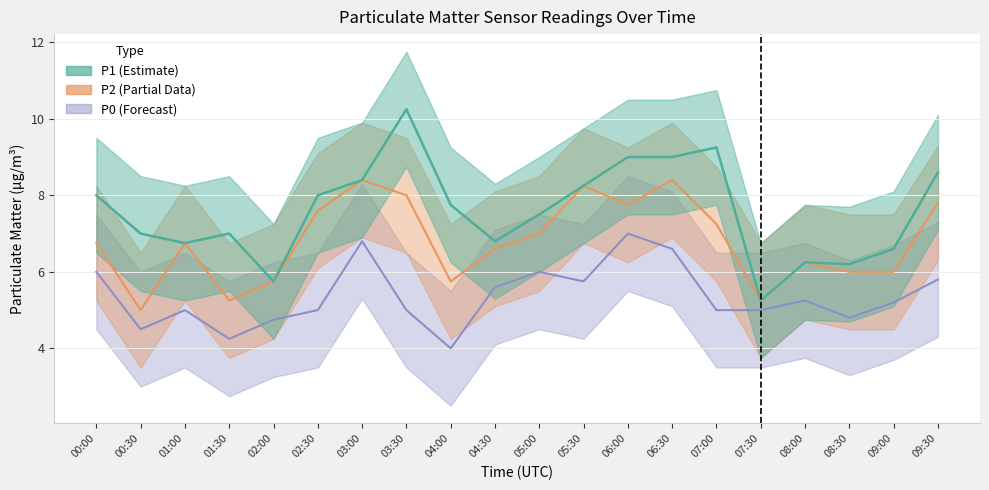

Reading left to right, what are all the values shown in this chart?

P1: 00:00=8.0	00:30=7.0	01:00=6.8	01:30=7.0	02:00=5.8	02:30=8.0	03:00=8.4	03:30=10.2	04:00=7.8	04:30=6.8	05:00=7.5	05:30=8.2	06:00=9.0	06:30=9.0	07:00=9.2	07:30=5.2	08:00=6.2	08:30=6.2	09:00=6.6	09:30=8.6
P2: 00:00=6.8	00:30=5.0	01:00=6.8	01:30=5.2	02:00=5.8	02:30=7.6	03:00=8.4	03:30=8.0	04:00=5.8	04:30=6.6	05:00=7.0	05:30=8.2	06:00=7.8	06:30=8.4	07:00=7.2	07:30=5.2	08:00=6.2	08:30=6.0	09:00=6.0	09:30=7.8
P0: 00:00=6.0	00:30=4.5	01:00=5.0	01:30=4.2	02:00=4.8	02:30=5.0	03:00=6.8	03:30=5.0	04:00=4.0	04:30=5.6	05:00=6.0	05:30=5.8	06:00=7.0	06:30=6.6	07:00=5.0	07:30=5.0	08:00=5.2	08:30=4.8	09:00=5.2	09:30=5.8